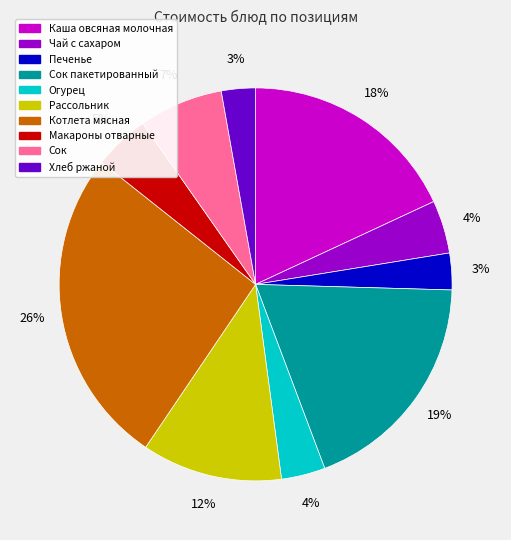

True or false: Сок пакетированный accounts for 19% of the total.

True